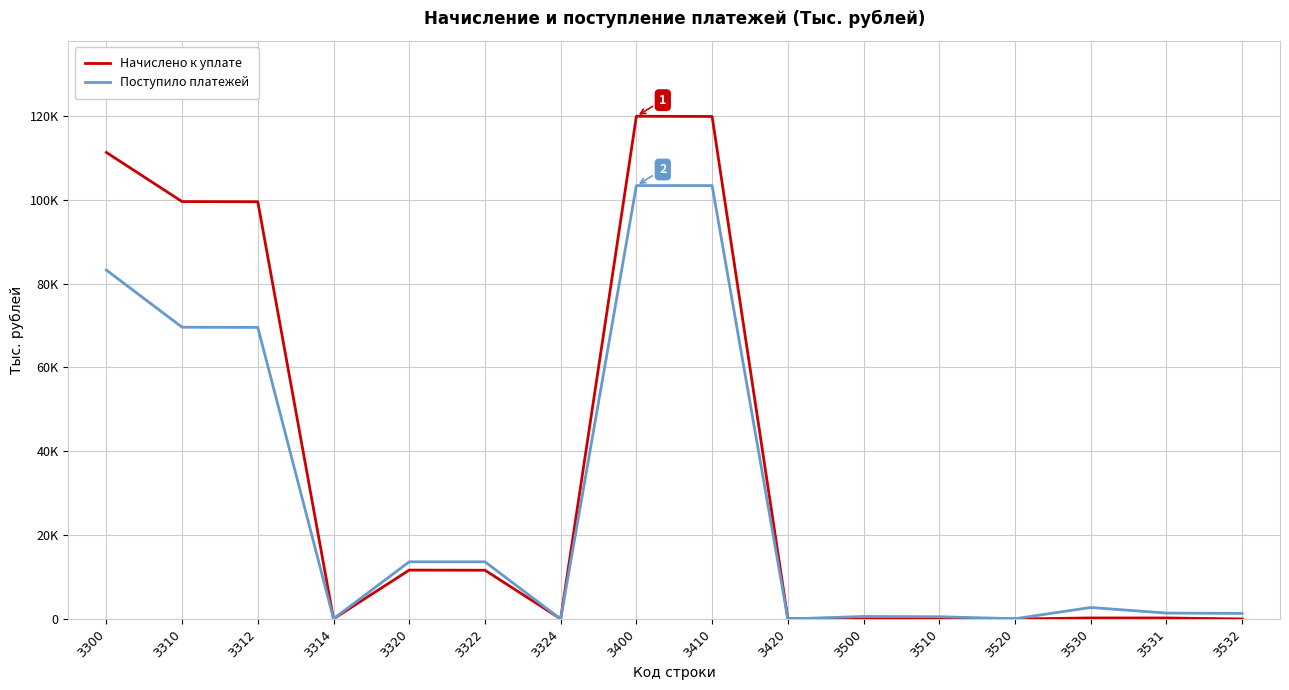

Is this an area chart (filled region under the line)?

No